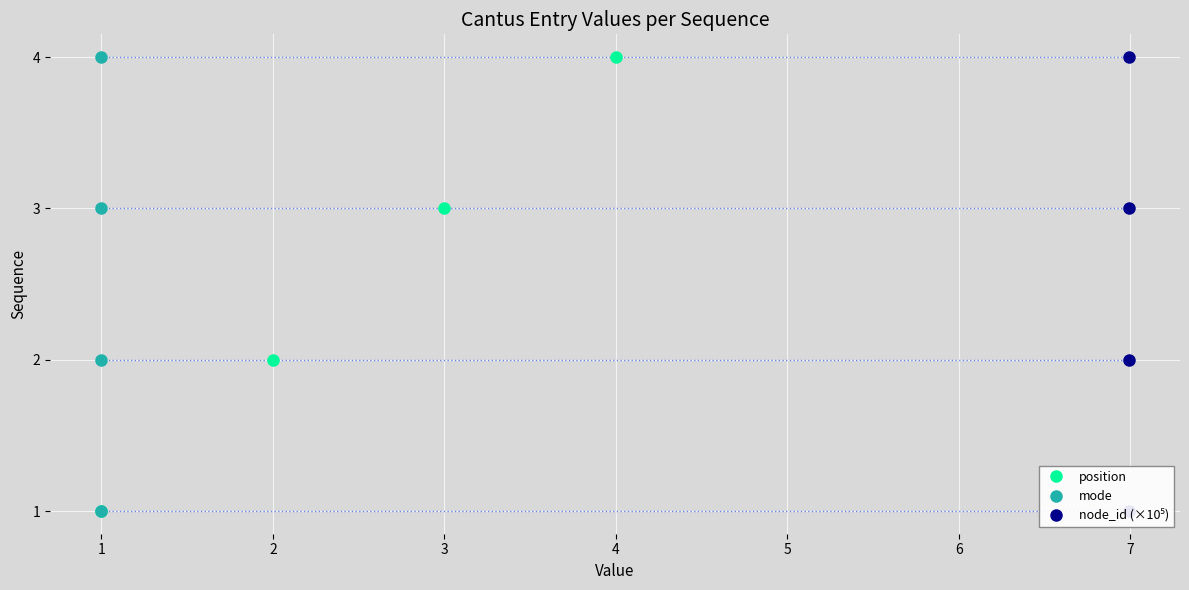

How many values in the position series exceed 3?

1